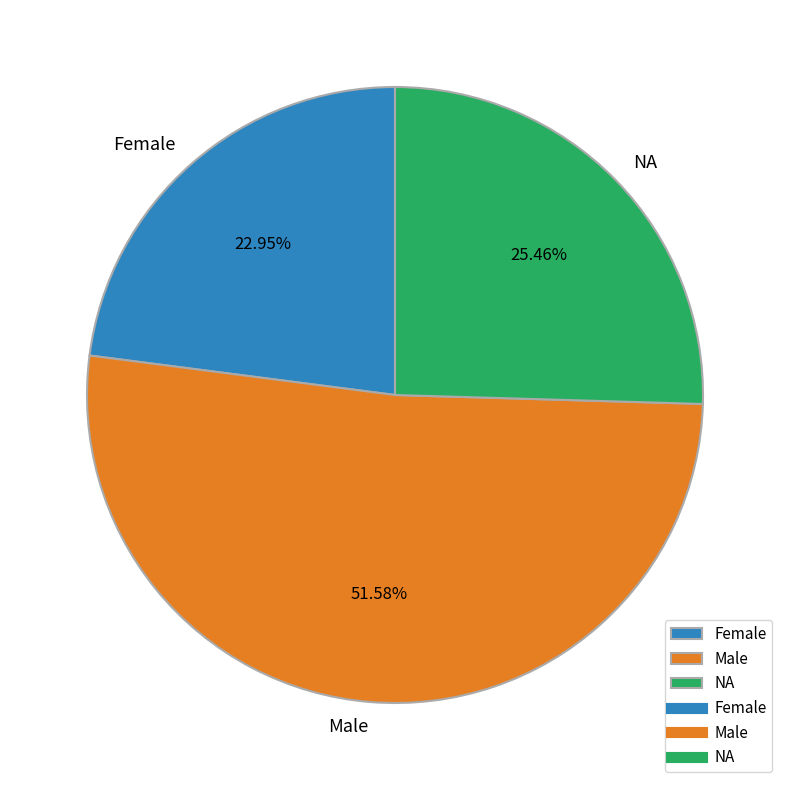

Combined, do Male and NA account for over 50%?

Yes